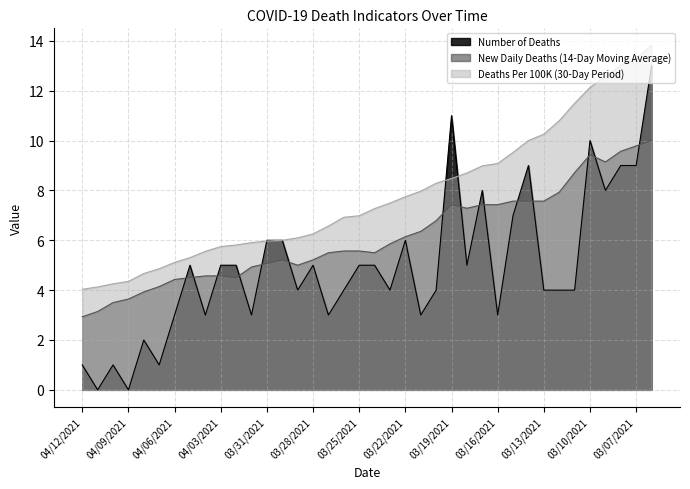

The New Daily Deaths (14-Day Moving Average) series shows 4.9 at 04/01/2021. True or false?

True